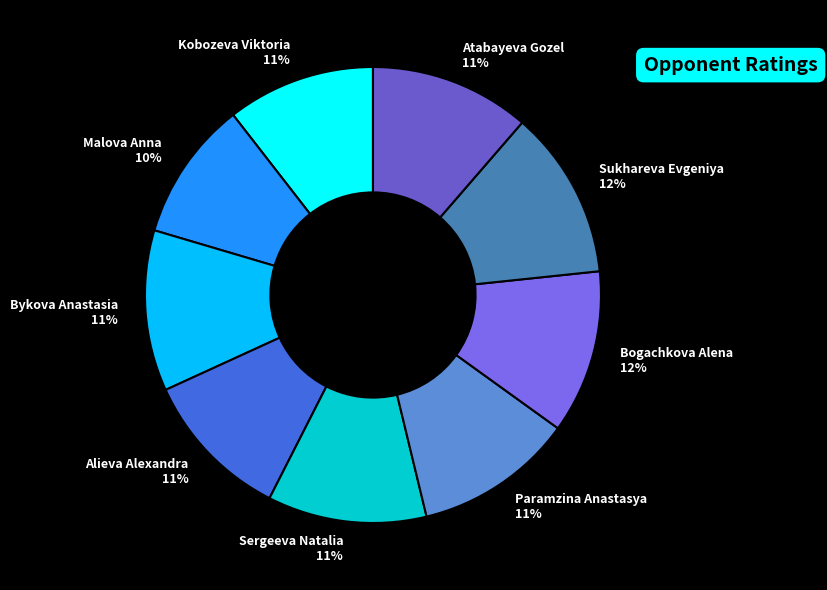

To the nearest percent, what is the combined percentage of Atabayeva Gozel 11% and Kobozeva Viktoria 11%?

22%